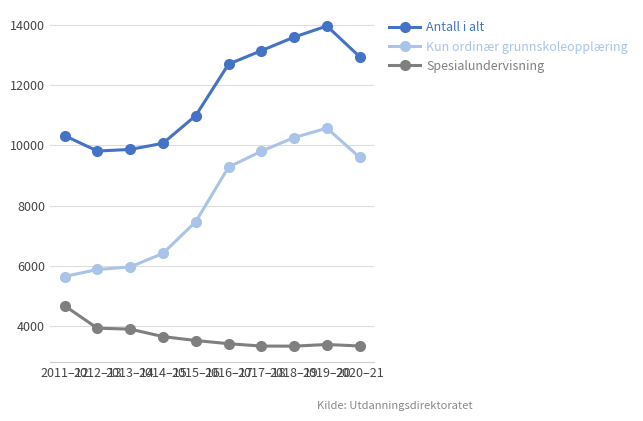

What is the maximum value for Antall i alt?

13965